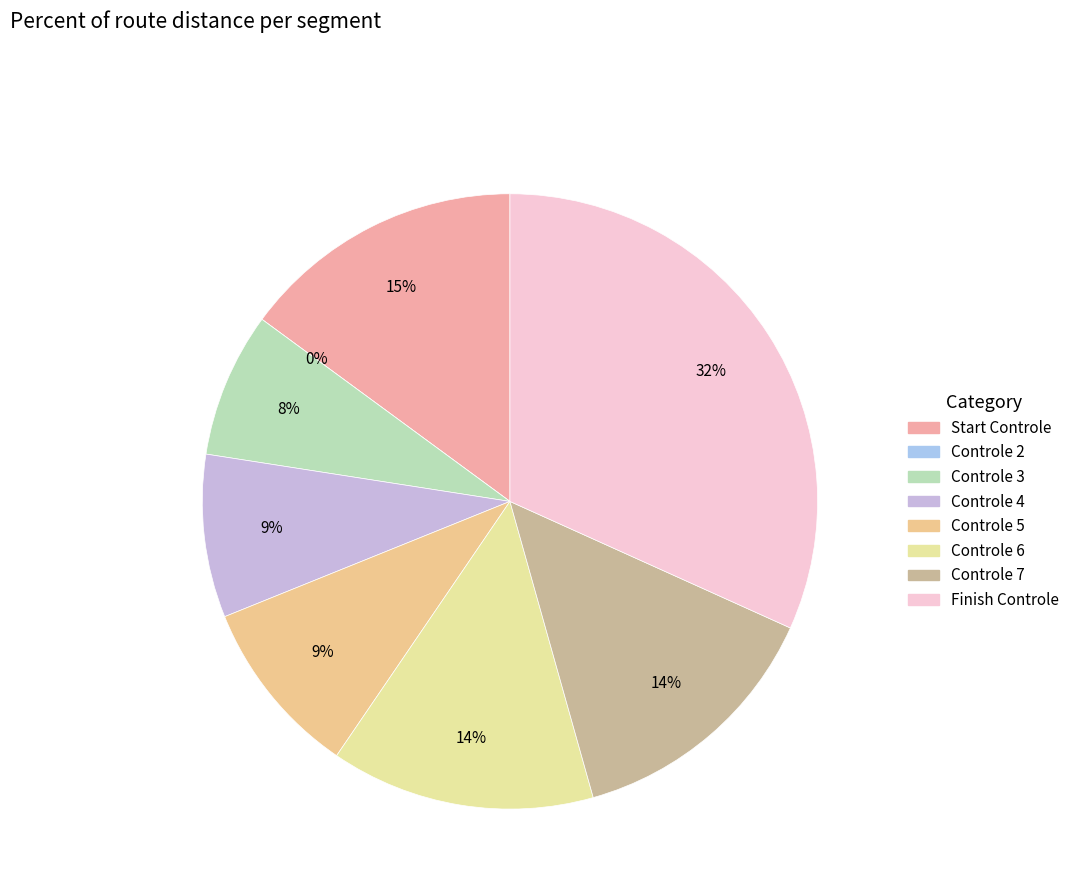

The Controle 6 slice represents 31% of the pie. True or false?

False